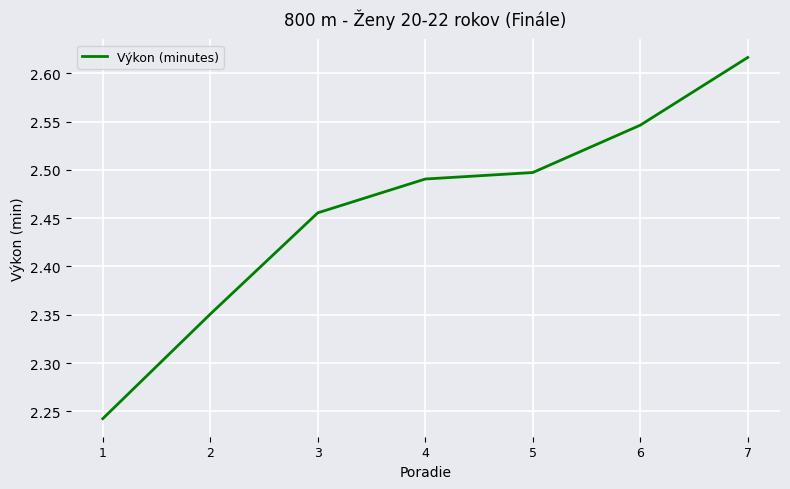

Between 4 and 3, which is larger?

4